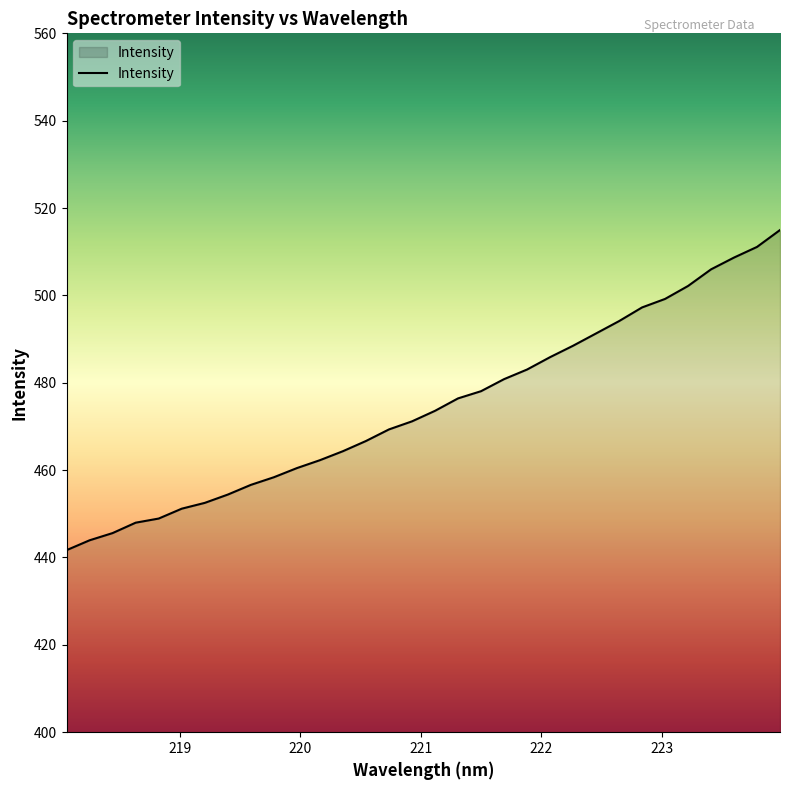

What is the smallest value displayed?

441.7